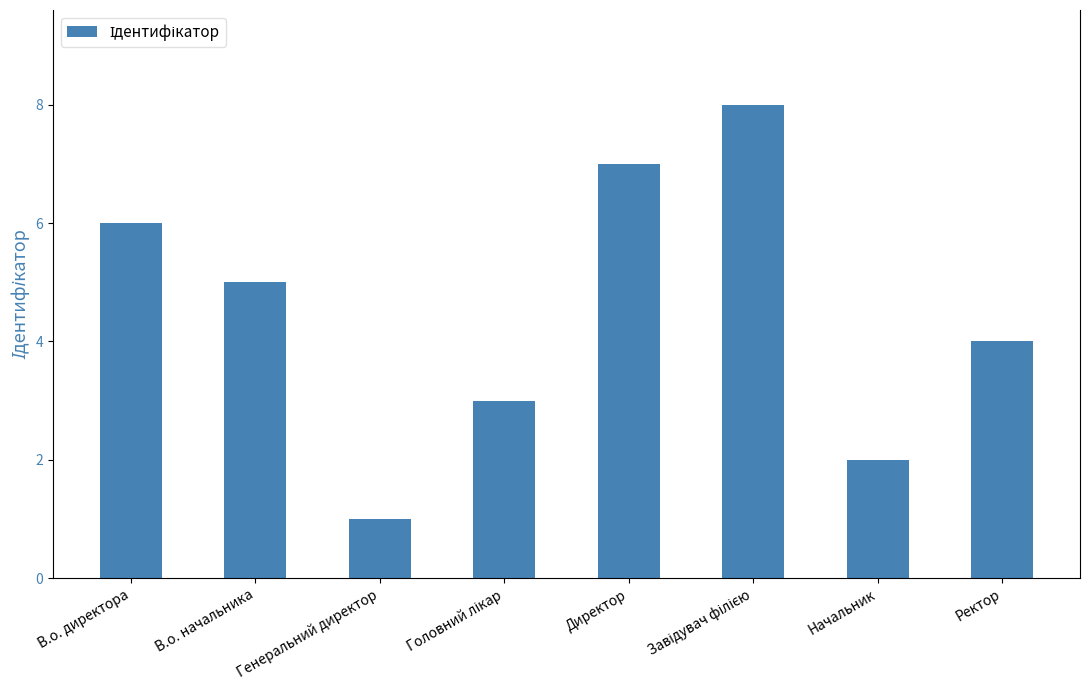

How many data points are less than 5?

4